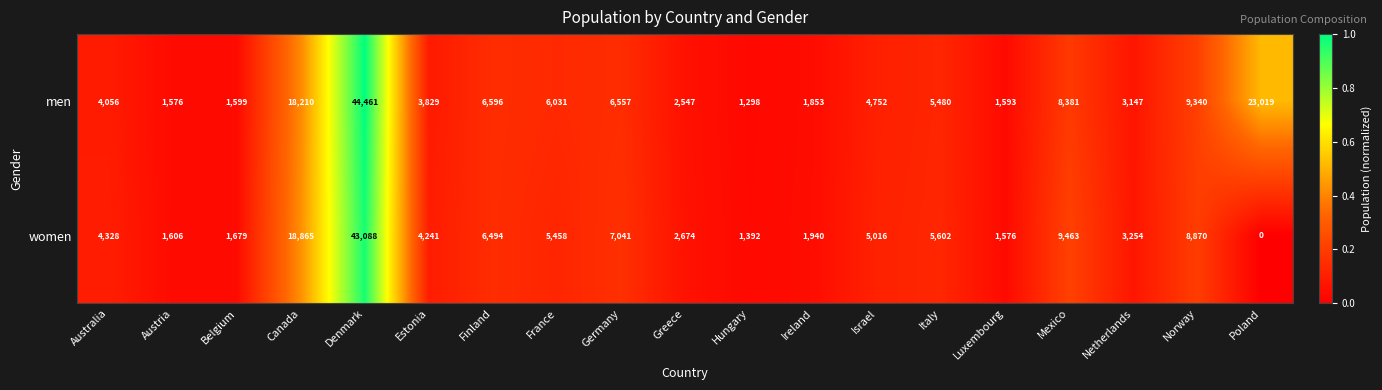

Where does the men series first go above 4752?

Canada